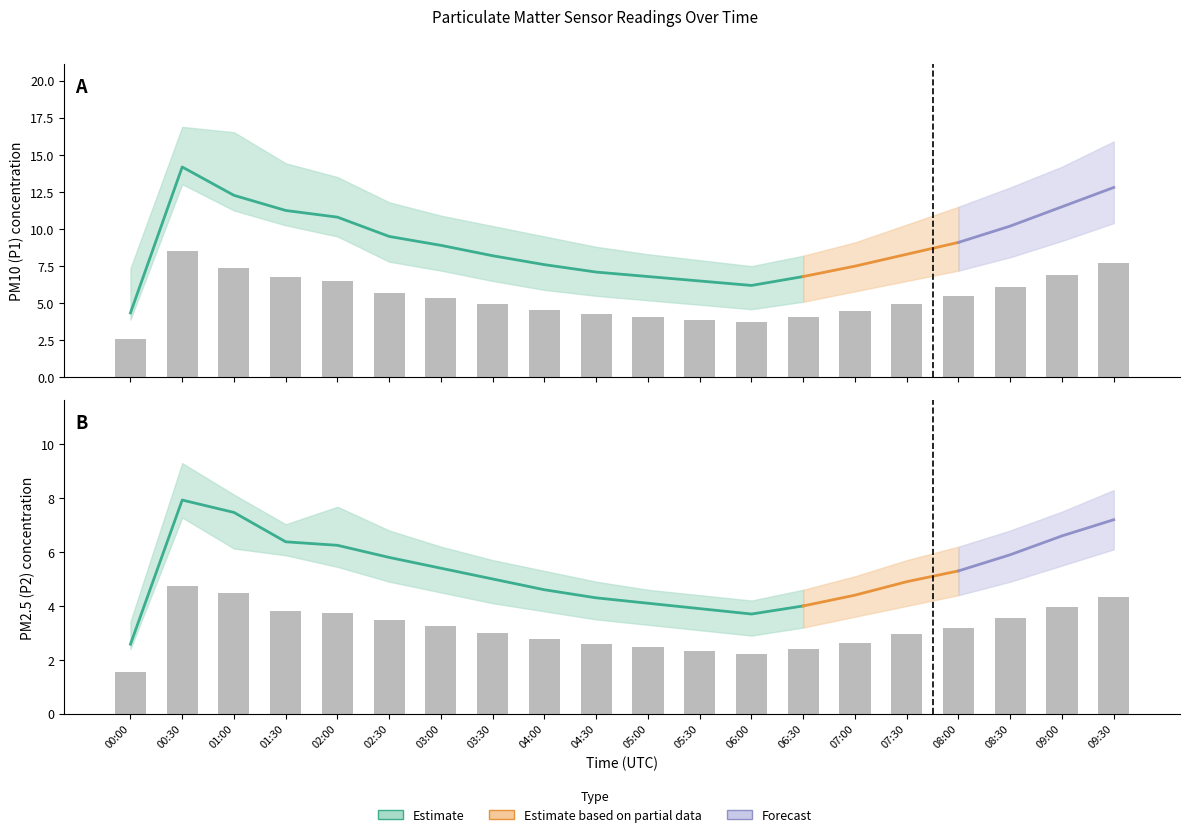

What is the difference between the highest and lowest values at 06:30?

5.0